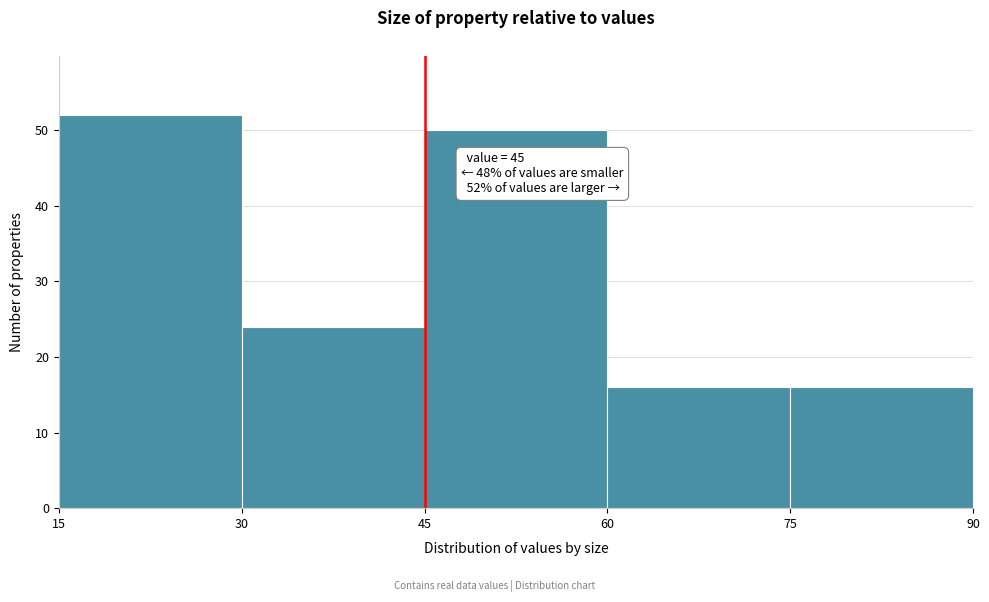

Which range on the x-axis has the tallest bar?

15 to 30